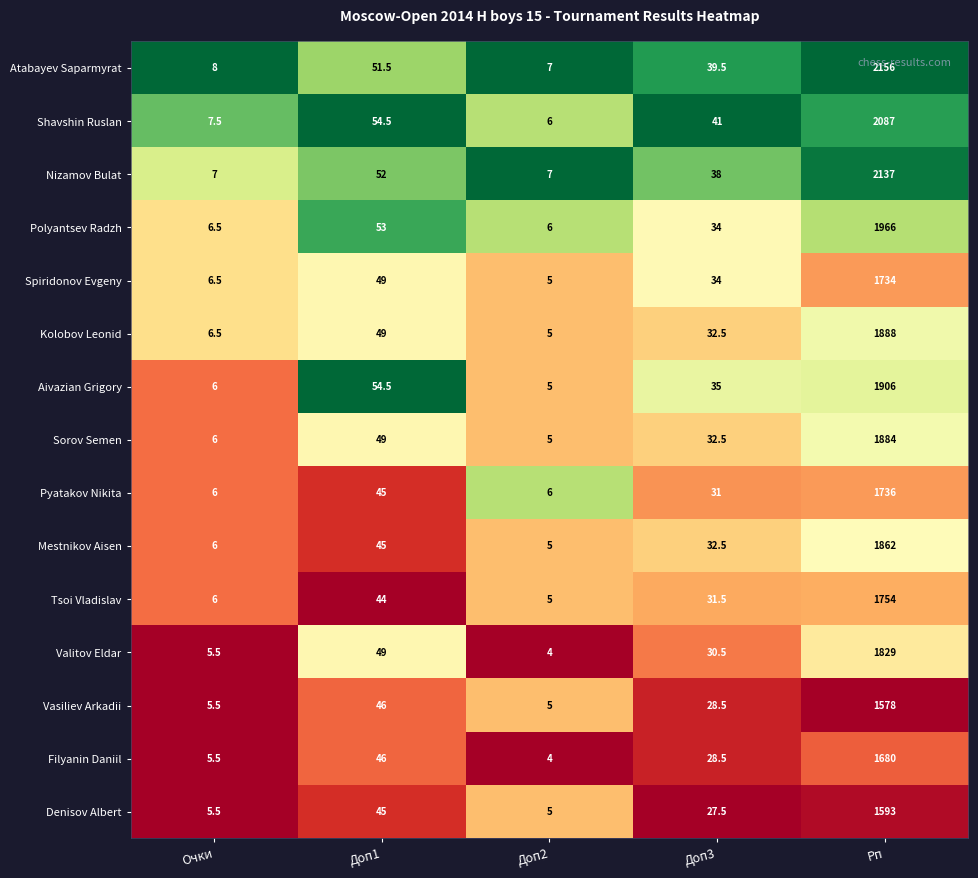

True or false: Kolobov Leonid has a value of 49.0 at Доп1.

True